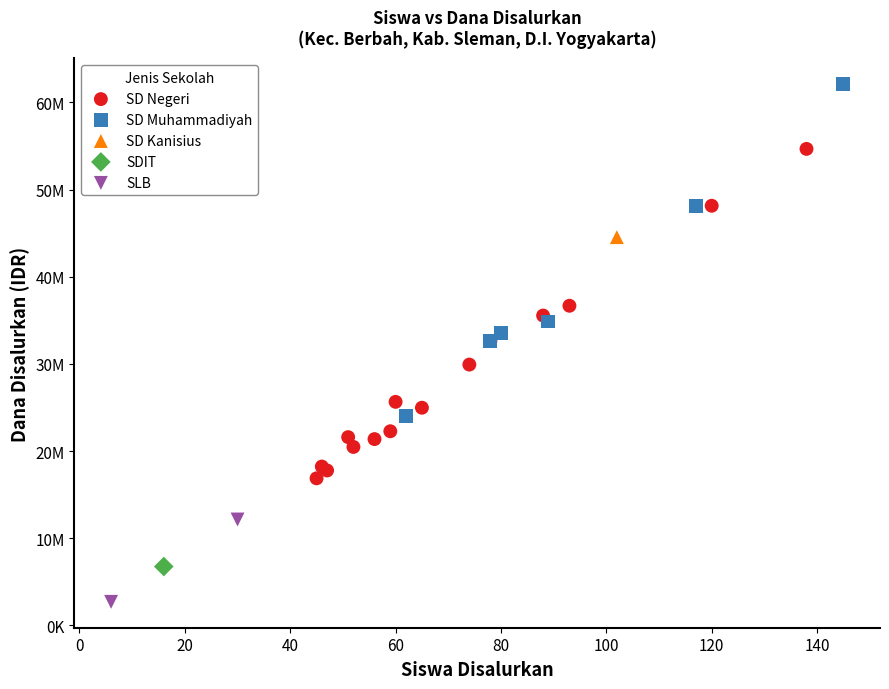

What are all the series names shown in the legend?

SD Negeri, SD Muhammadiyah, SD Kanisius, SDIT, SLB